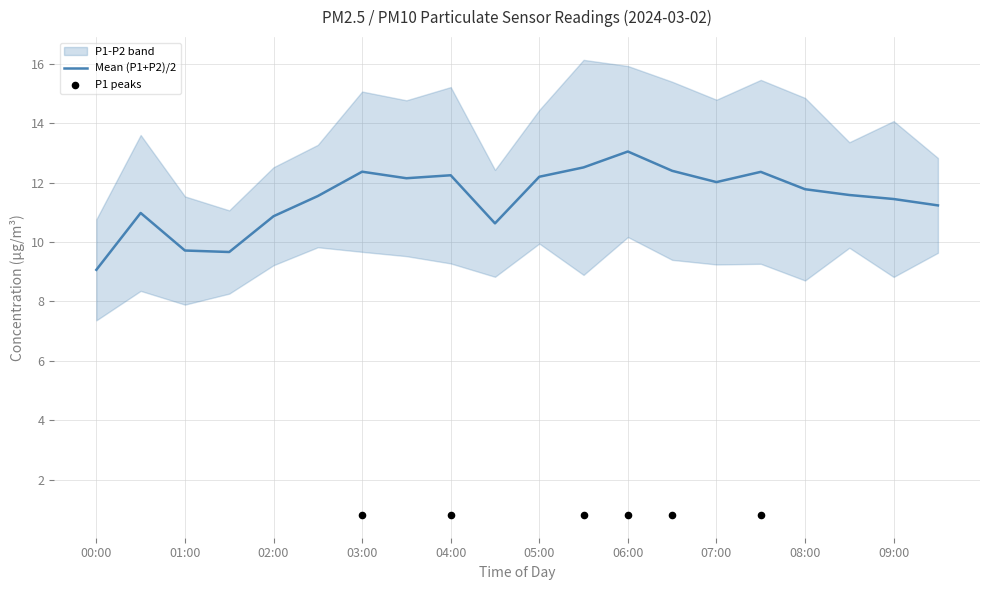

What is the total value across all series at 08:30?

23.2